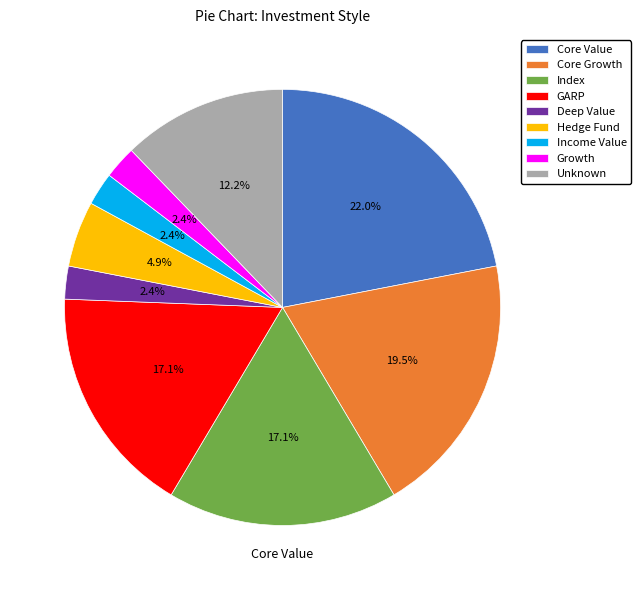

The Growth slice represents 2% of the pie. True or false?

True